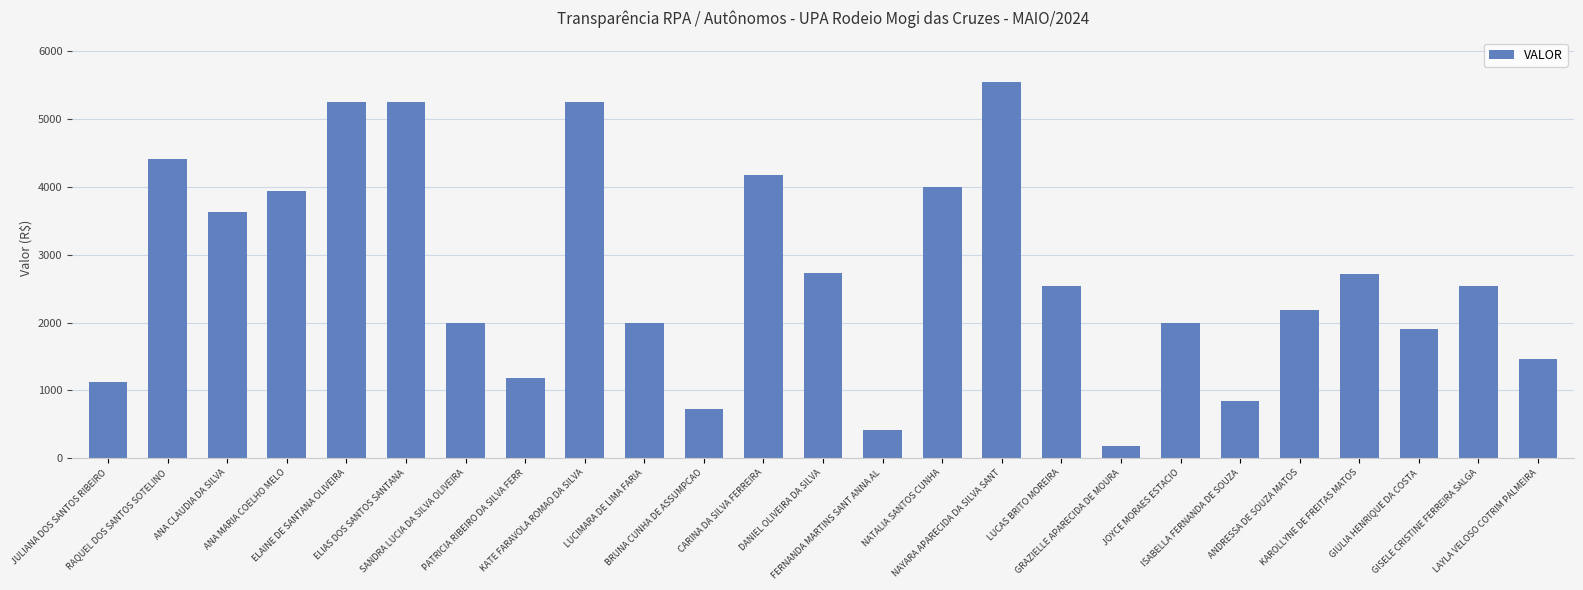

What is the change in value from ISABELLA FERNANDA DE SOUZA to LAYLA VELOSO COTRIM PALMEIRA?

+616.5